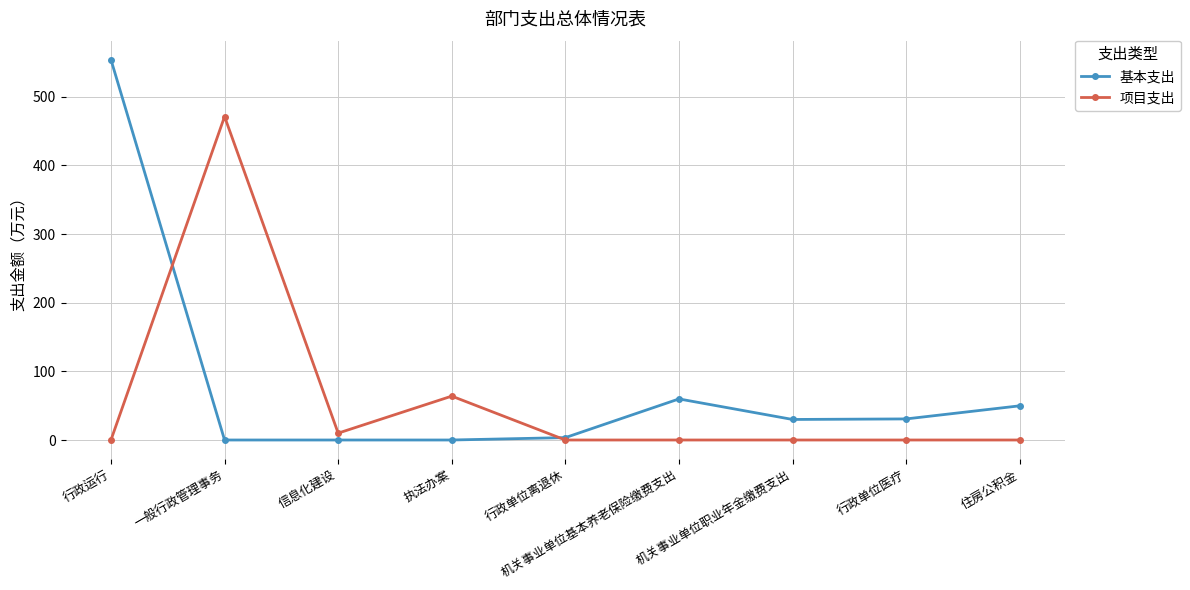

What position from the left is 行政单位离退休?

5